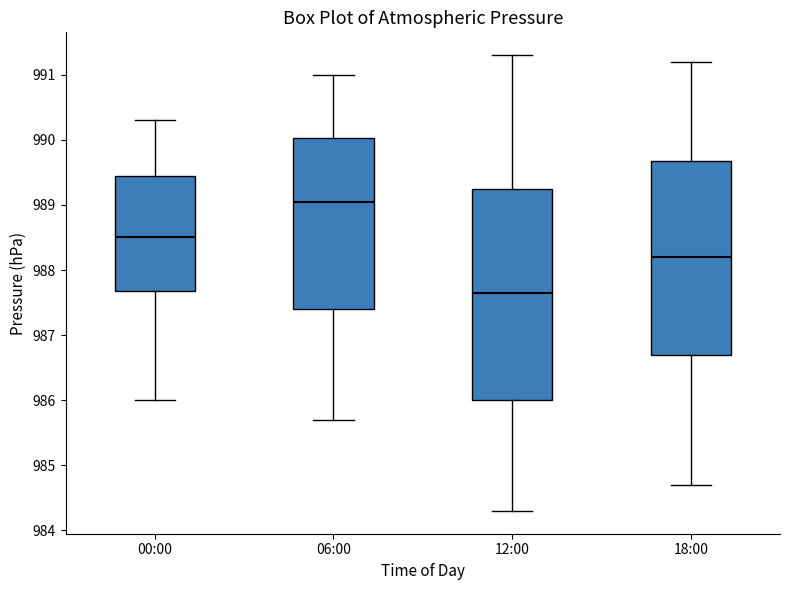

Where is the lower edge of the box for 12:00 on the y-axis? The values are not printed on the chart, so give them approximately, as read against the axis.

986.0